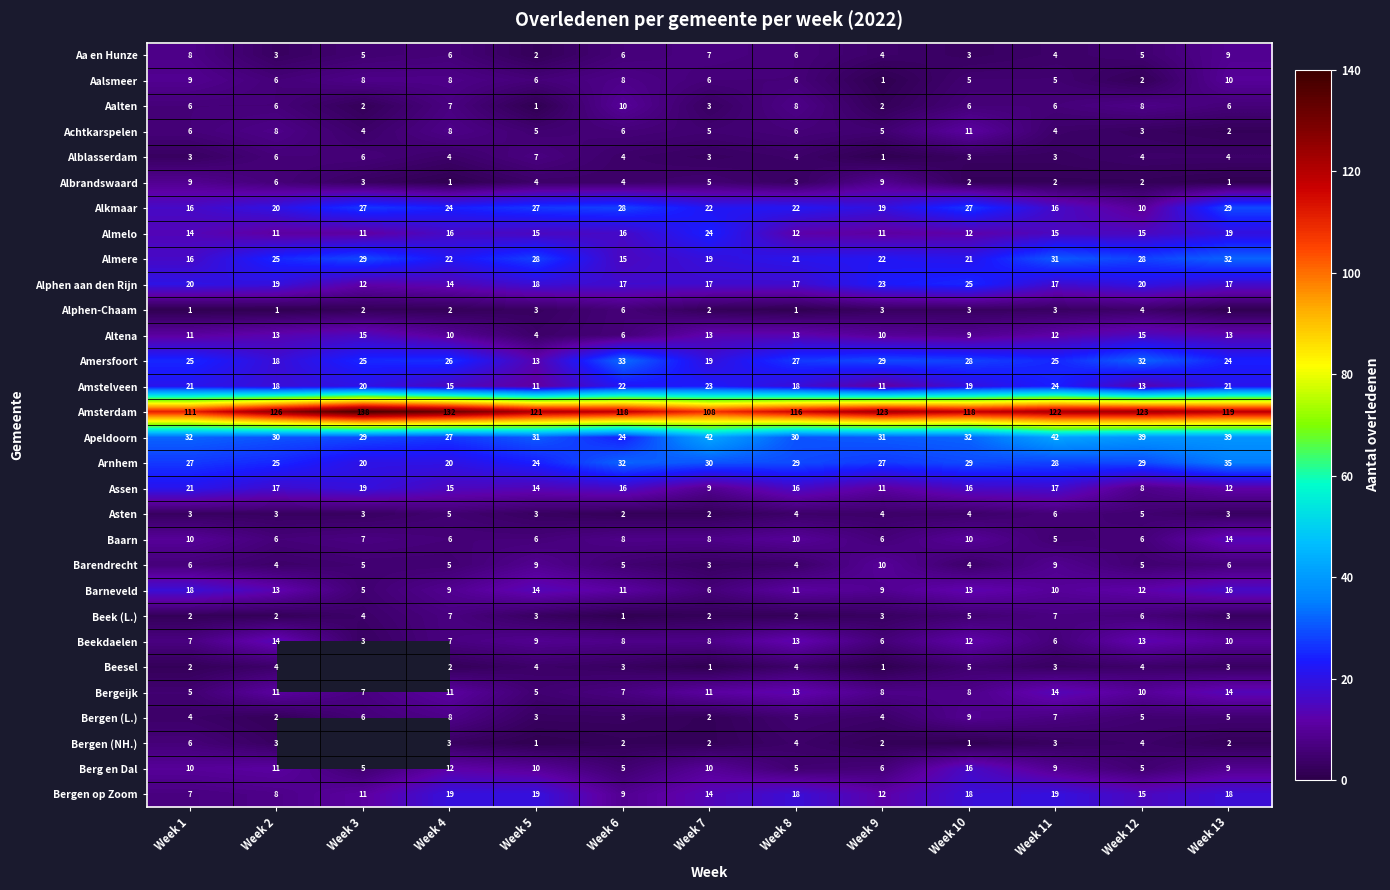

What is the spread (max minus min) of values at Week 9?

122